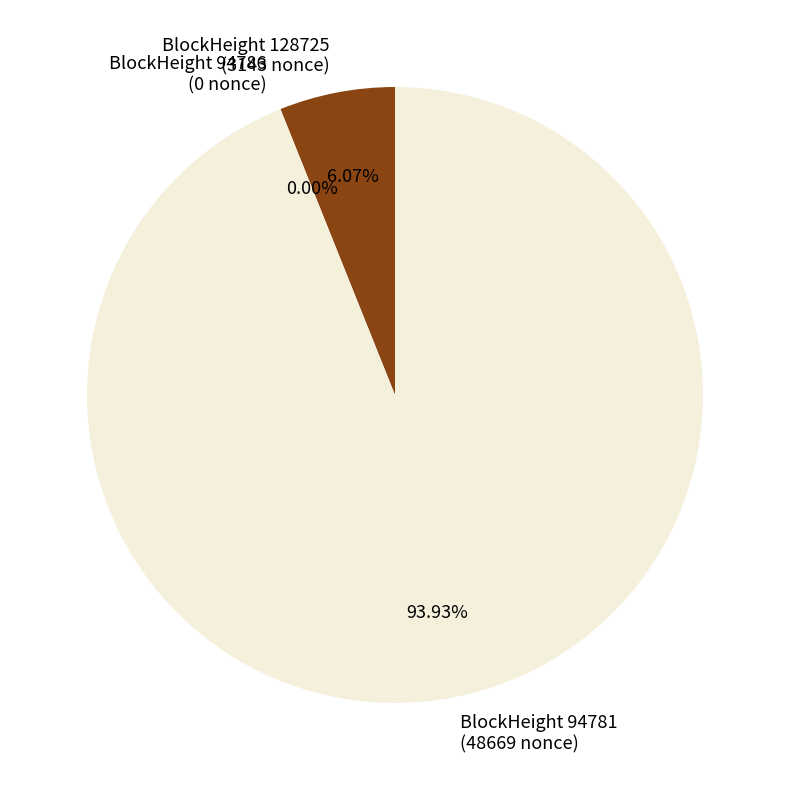

Do 94786 and 94781 together represent more than half of the pie?

Yes